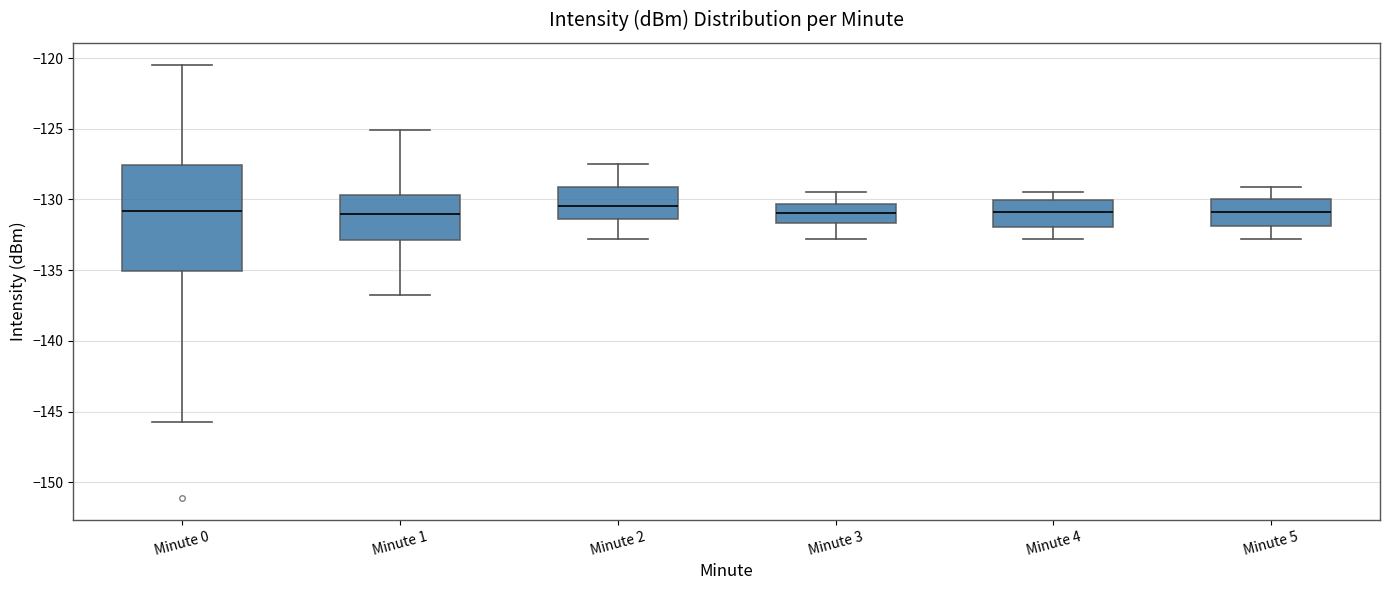

Where does the median line of the box for Minute 1 sit on the y-axis? The values are not printed on the chart, so give them approximately, as read against the axis.

-131.0